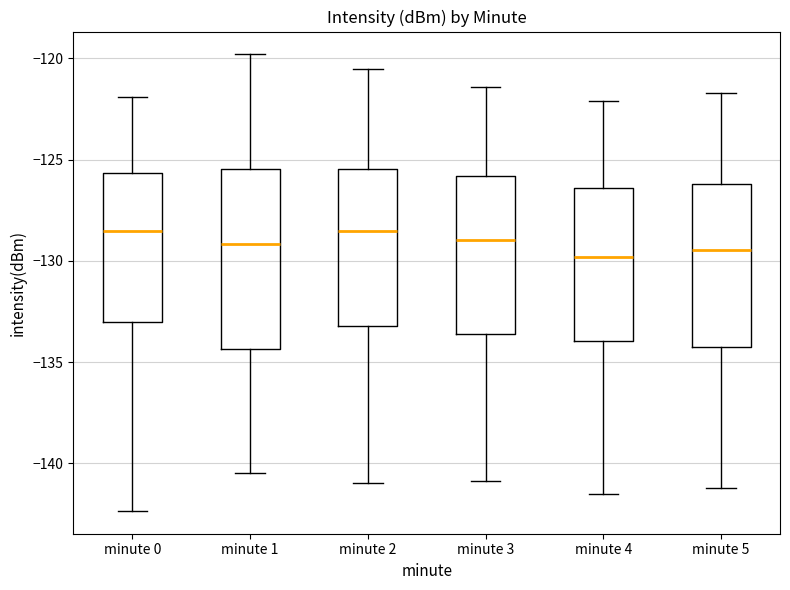

Reading left to right, transcribe this box plot: for each box, give where its median line is, the range the box spans, and where its two whiskers end, as read against the y-axis. The values are not printed on the chart, so give them approximately, as read against the axis.

minute 0: median -128.5, box -133.0 to -125.5, whiskers -142.5 to -122.0
minute 1: median -129.0, box -134.5 to -125.5, whiskers -140.5 to -120.0
minute 2: median -128.5, box -133.0 to -125.5, whiskers -141.0 to -120.5
minute 3: median -129.0, box -133.5 to -126.0, whiskers -141.0 to -121.5
minute 4: median -130.0, box -134.0 to -126.5, whiskers -141.5 to -122.0
minute 5: median -129.5, box -134.5 to -126.0, whiskers -141.0 to -121.5